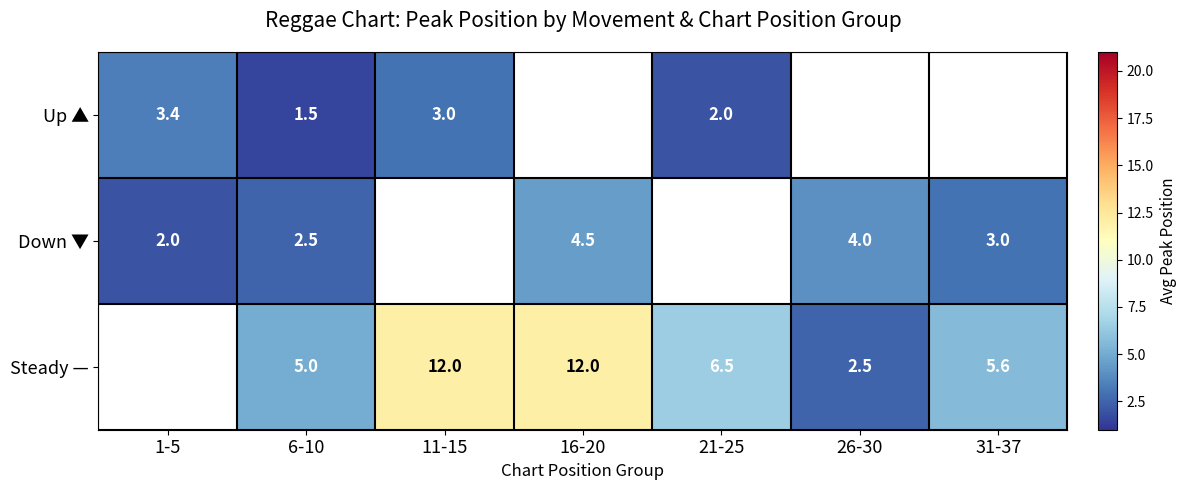

Is the value of Steady — at 11-15 greater than the value of Up ▲ at 1-5?

Yes